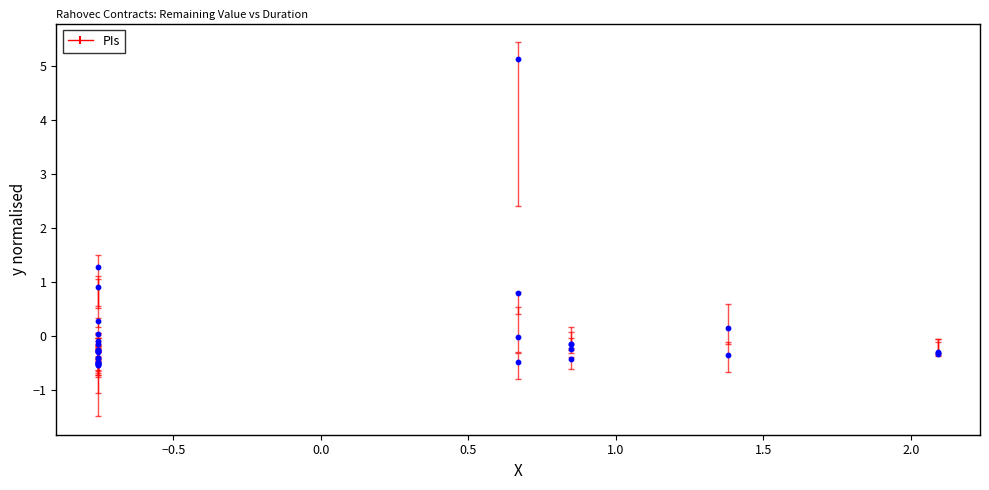

What Y value in the scatter plot is closest to 2?

1.3